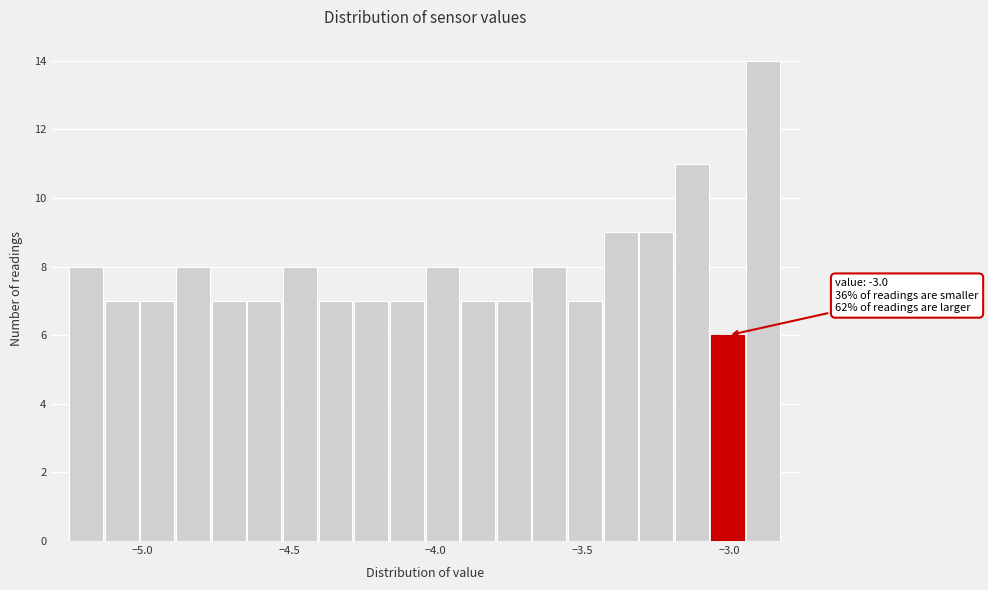

Read against the x-axis, roughly where is the centre of the tallest bar?

-2.90